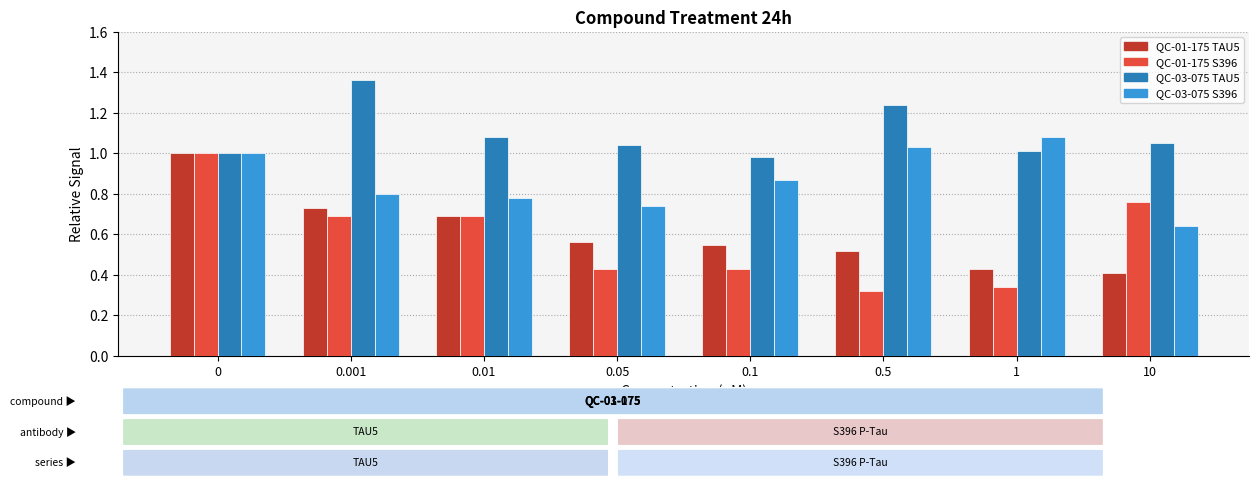

What is the total value across all series at 0?

4.0